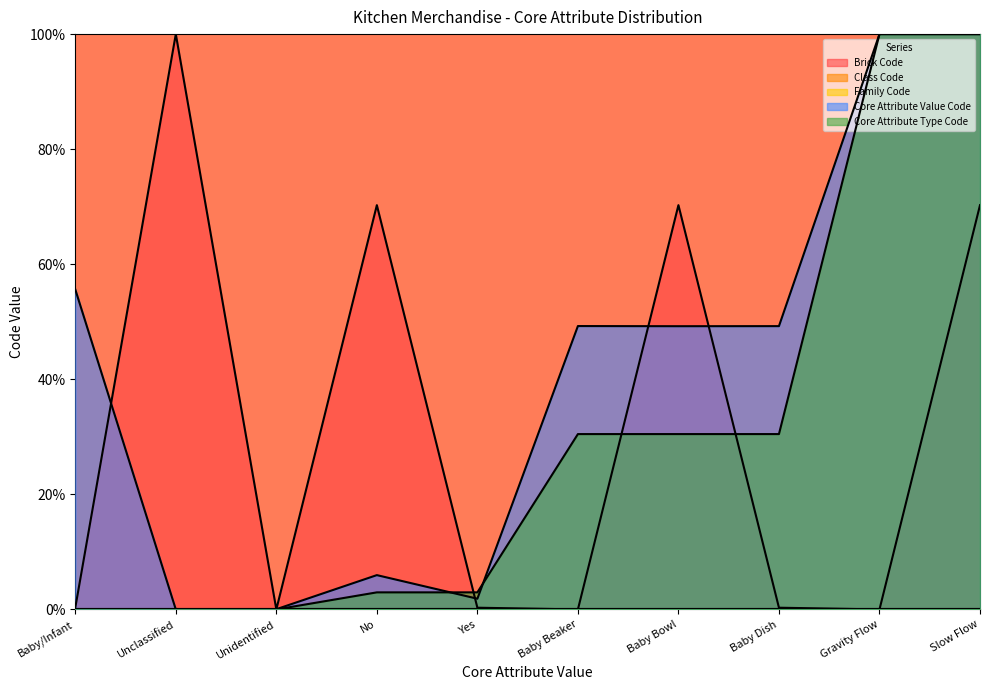

Where is Core Attribute Type Code nearest to the value 50?

Baby Beaker